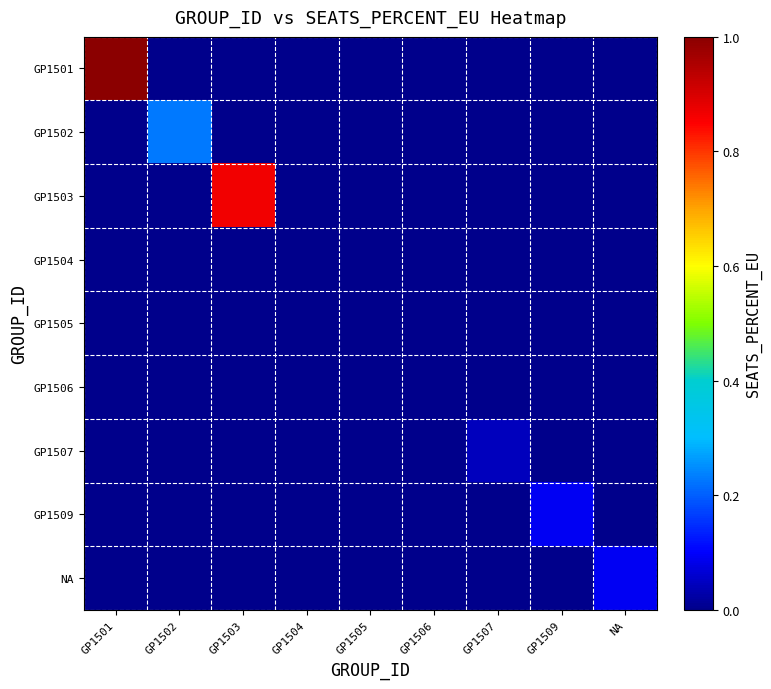

Which series has the largest total across all categories?

GP1501